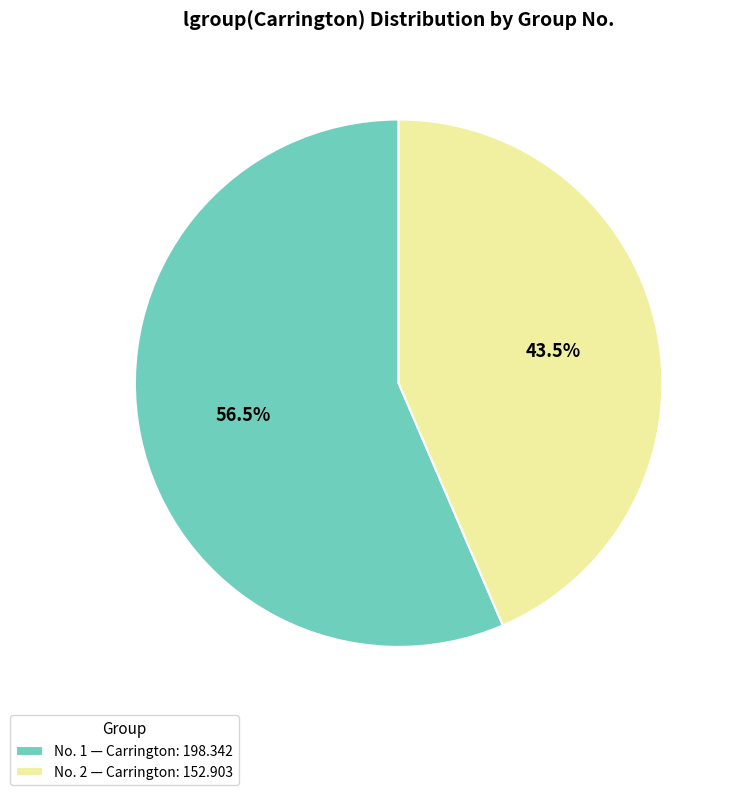

Which category has the smallest portion of the pie?

No. 2 — Carrington: 152.903